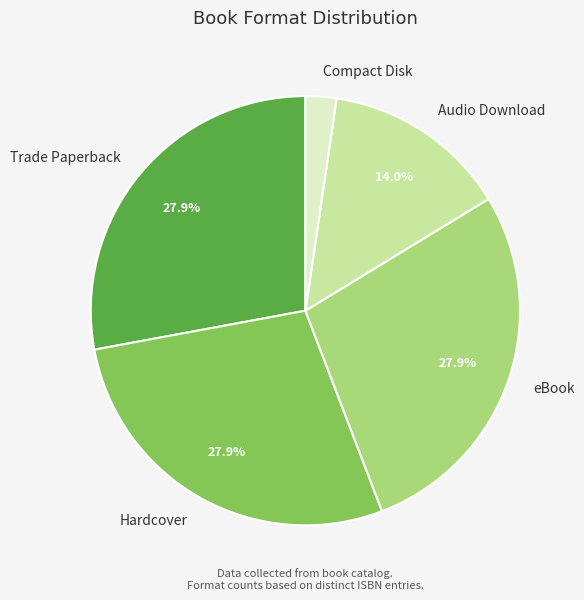

What is the smallest slice in the pie chart?

Compact Disk